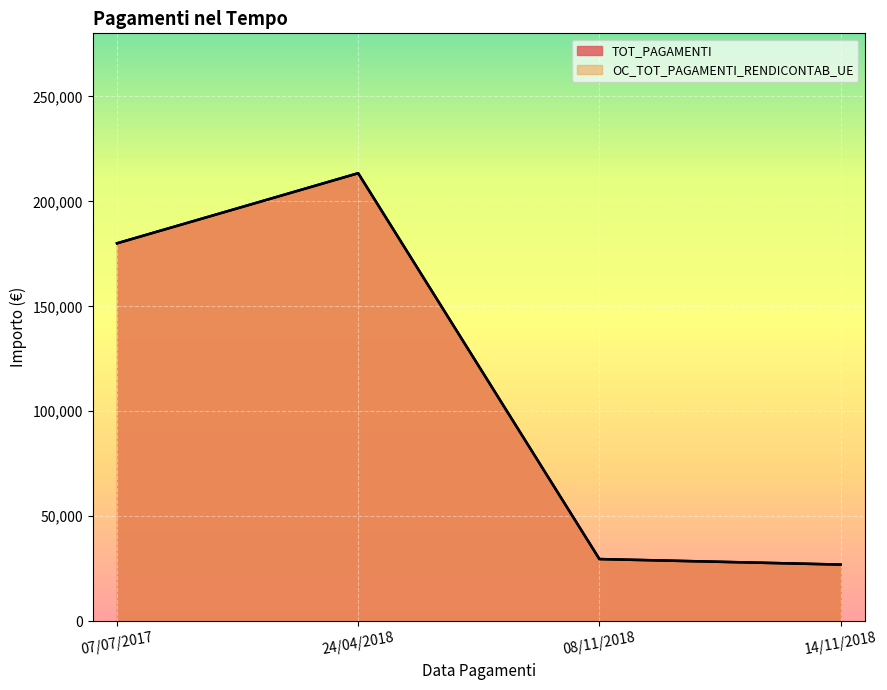

Reading left to right, what are all the values shown in this chart?

TOT_PAGAMENTI: 180000.0	213378.3	29621.7	27000.0
OC_TOT_PAGAMENTI_RENDICONTAB_UE: 180000.0	213378.3	29621.7	27000.0